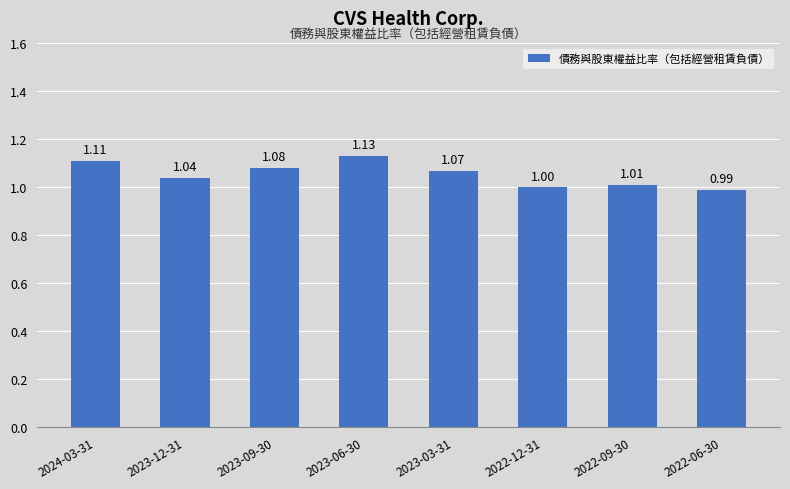

Where does the data first go above 1?

2024-03-31